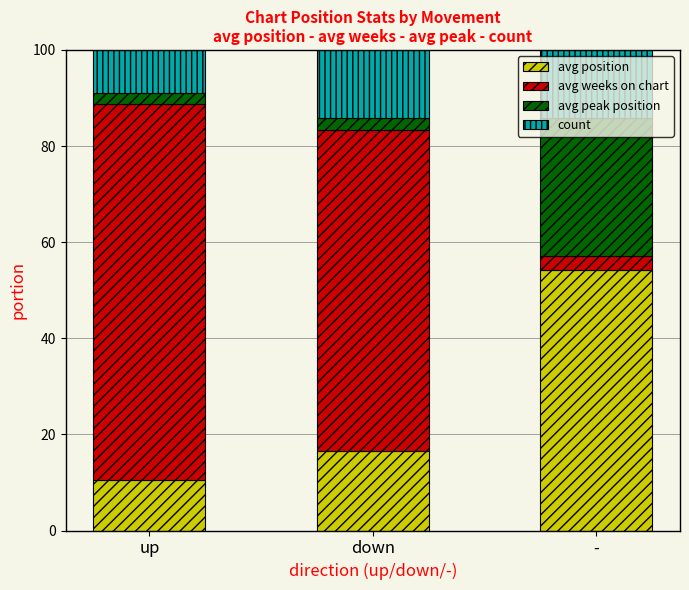

The avg position series shows 3.2 at up. True or false?

False